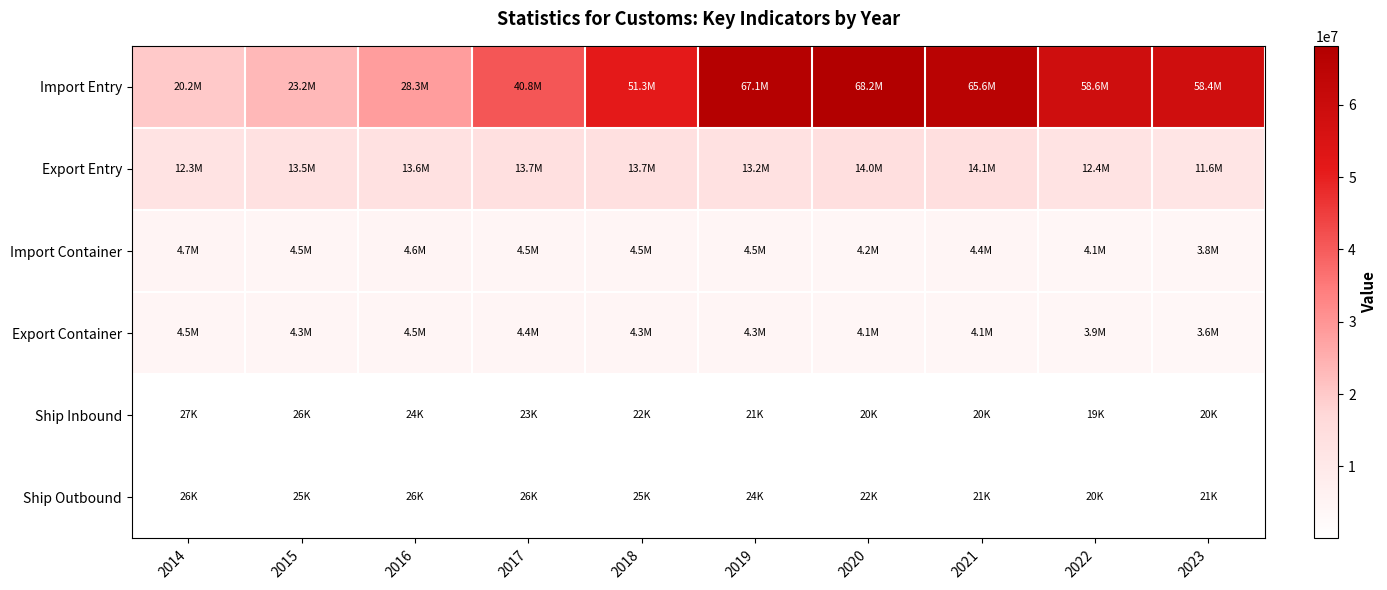

Reading left to right, extract all data points from this chart.

Import Entry: 2014=20165586	2015=23206802	2016=28278739	2017=40759790	2018=51347452	2019=67088520	2020=68176526	2021=65574662	2022=58592667	2023=58357789
Export Entry: 2014=12263751	2015=13460834	2016=13554515	2017=13682865	2018=13691356	2019=13221153	2020=14007535	2021=14053768	2022=12426568	2023=11569533
Import Container: 2014=4682067	2015=4545034	2016=4583076	2017=4520134	2018=4507998	2019=4498485	2020=4230678	2021=4350361	2022=4092747	2023=3772833
Export Container: 2014=4478184	2015=4349527	2016=4499014	2017=4378484	2018=4330735	2019=4309154	2020=4143472	2021=4148497	2022=3902772	2023=3616139
Ship Inbound: 2014=27092	2015=25876	2016=23946	2017=22993	2018=21878	2019=21102	2020=20306	2021=20003	2022=19318	2023=19521
Ship Outbound: 2014=25557	2015=25043	2016=25954	2017=25764	2018=24743	2019=24486	2020=22350	2021=21228	2022=20263	2023=21062